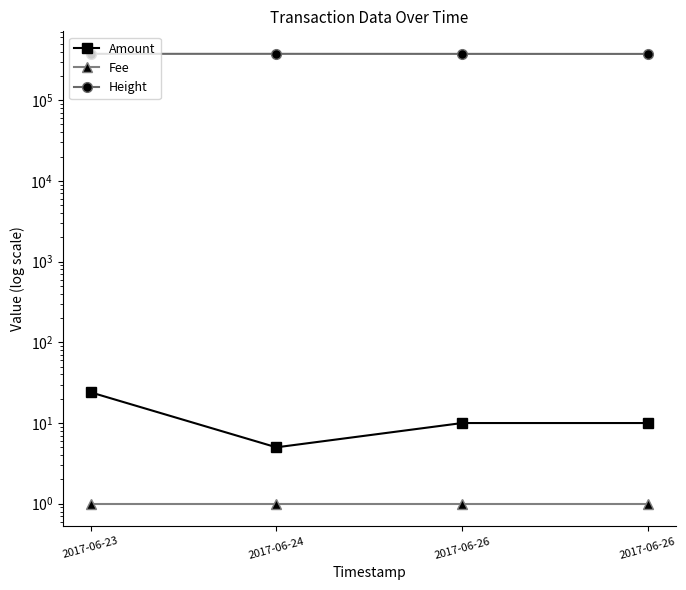

Where is Amount nearest to the value 14?

2017-06-26